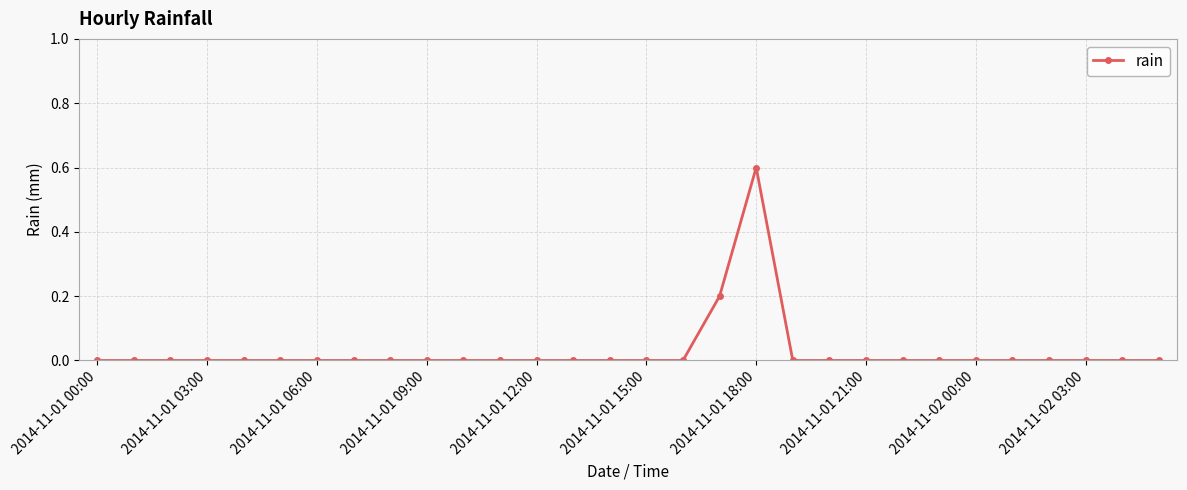

What is the maximum value shown in the chart?

0.6